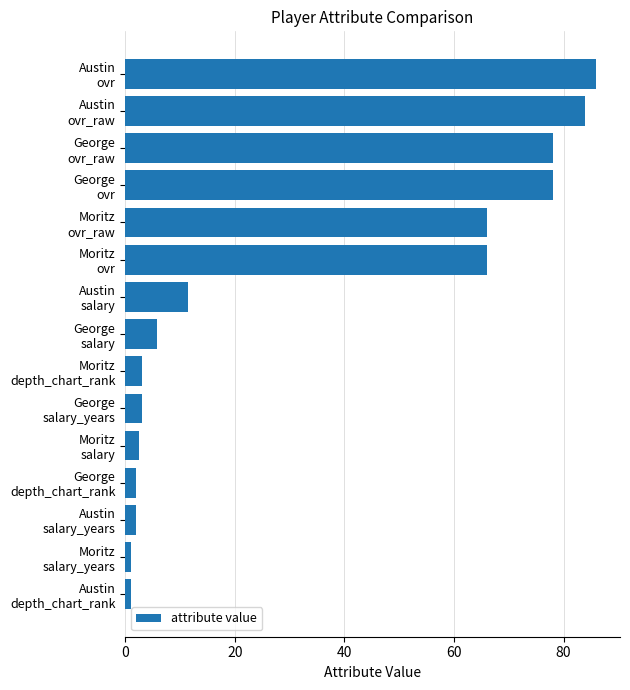

What is the average value?

32.7